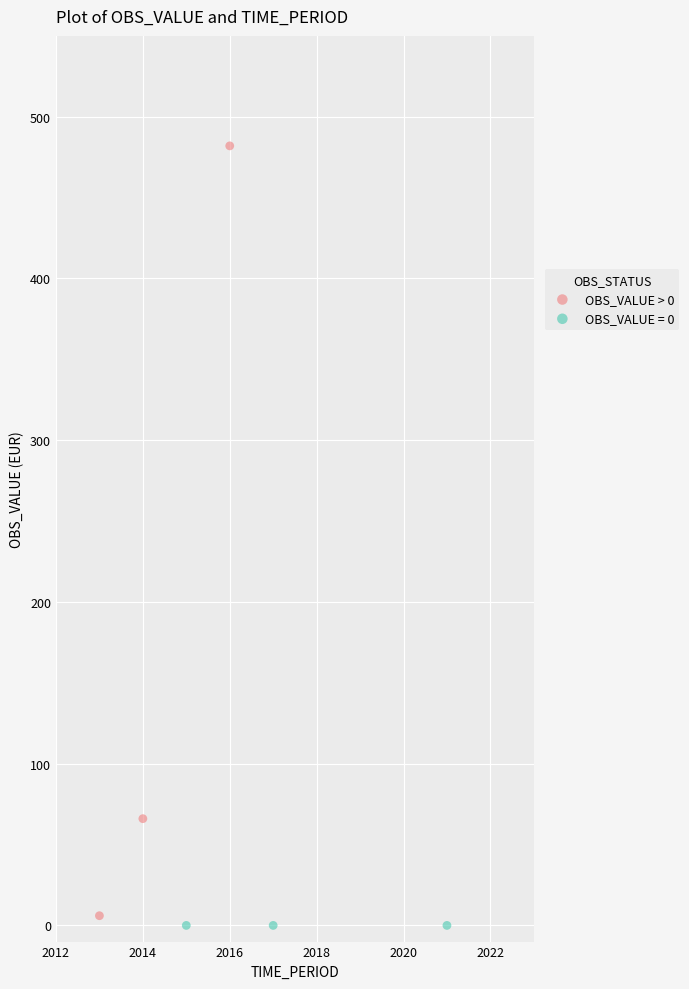

Which series contains the highest Y value?

OBS_VALUE > 0